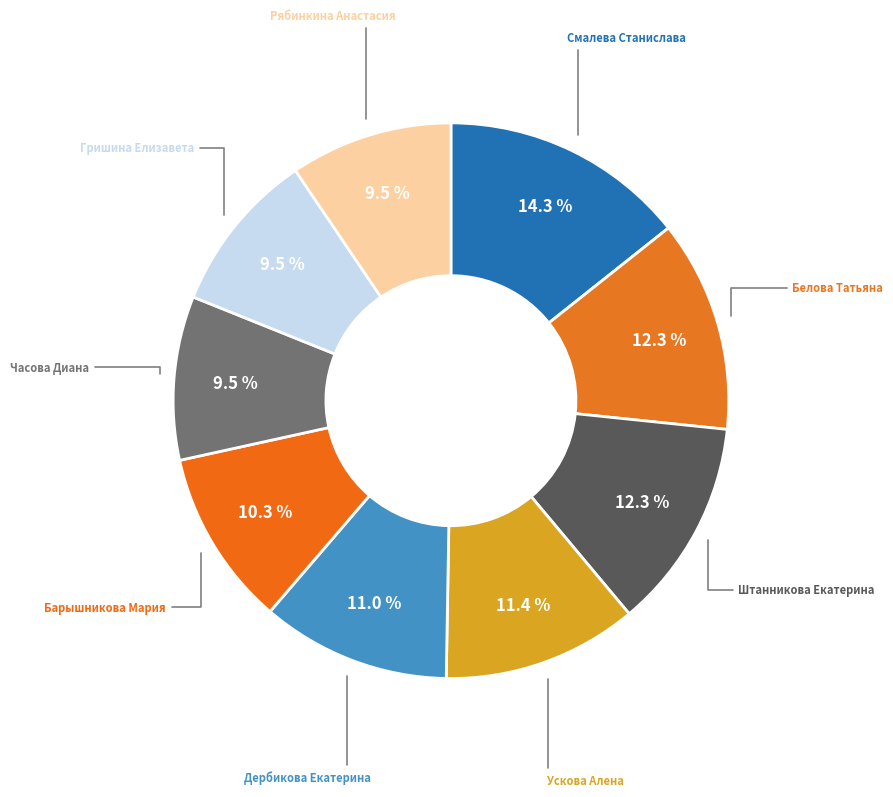

How many slices are in this pie chart?

9